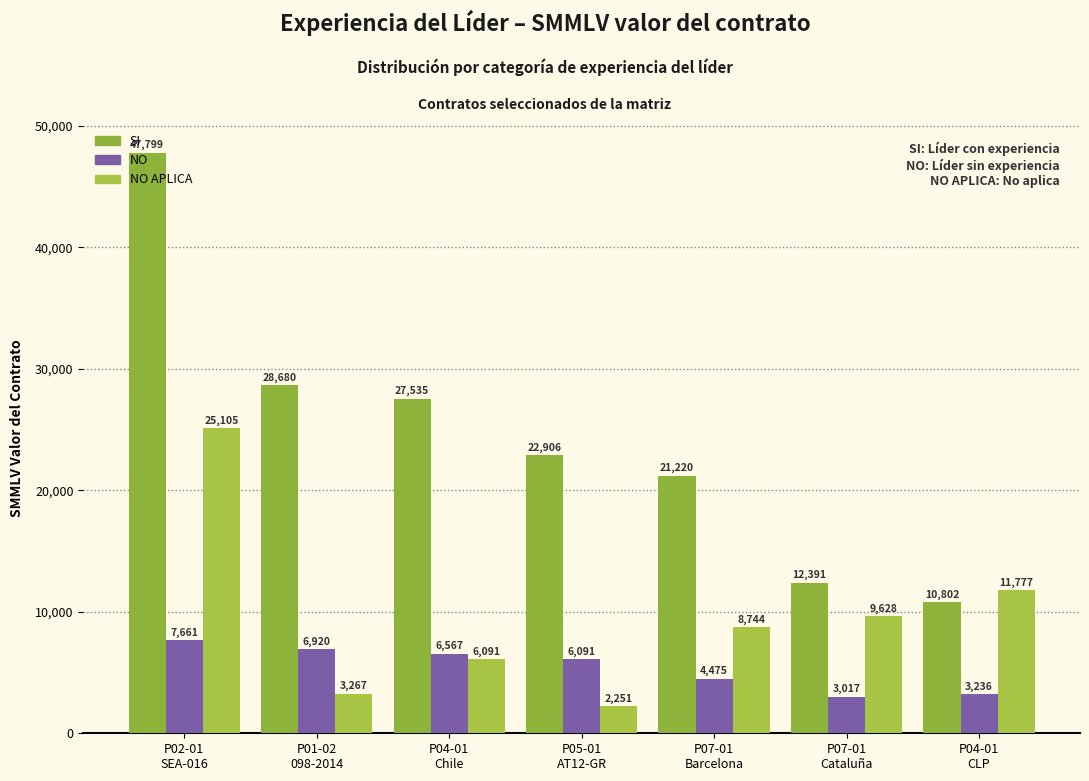

What is the total value across all series at P07-01
Cataluña?

25035.6